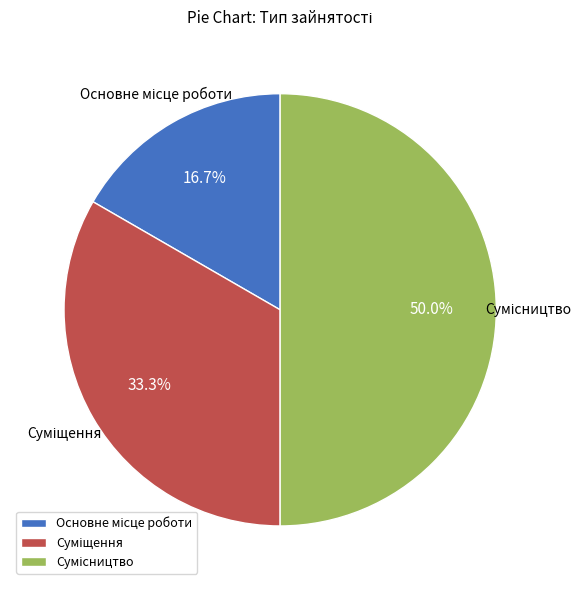

True or false: Сумісництво accounts for 50% of the total.

True